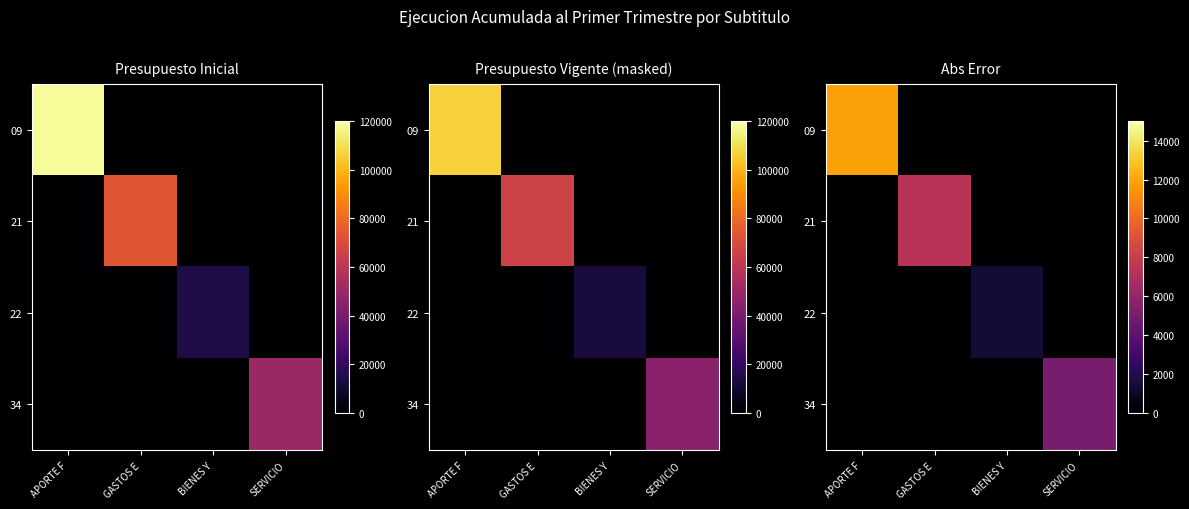

What is the difference between the maximum and minimum values in the 09 series?

11849.8